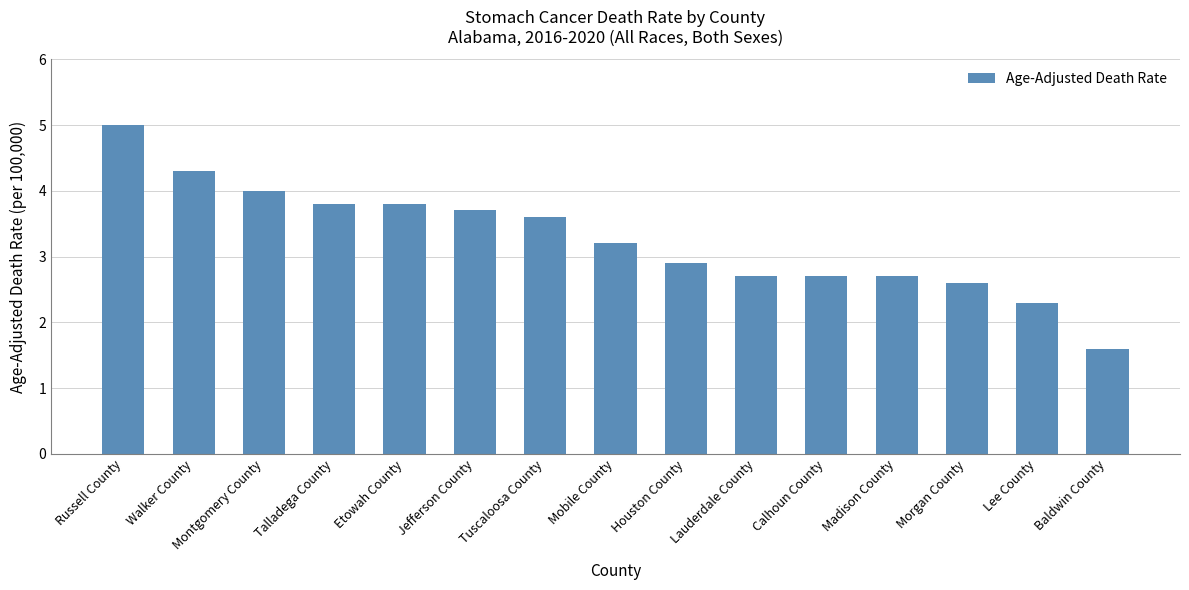

What is the change in value from Tuscaloosa County to Houston County?

-0.7